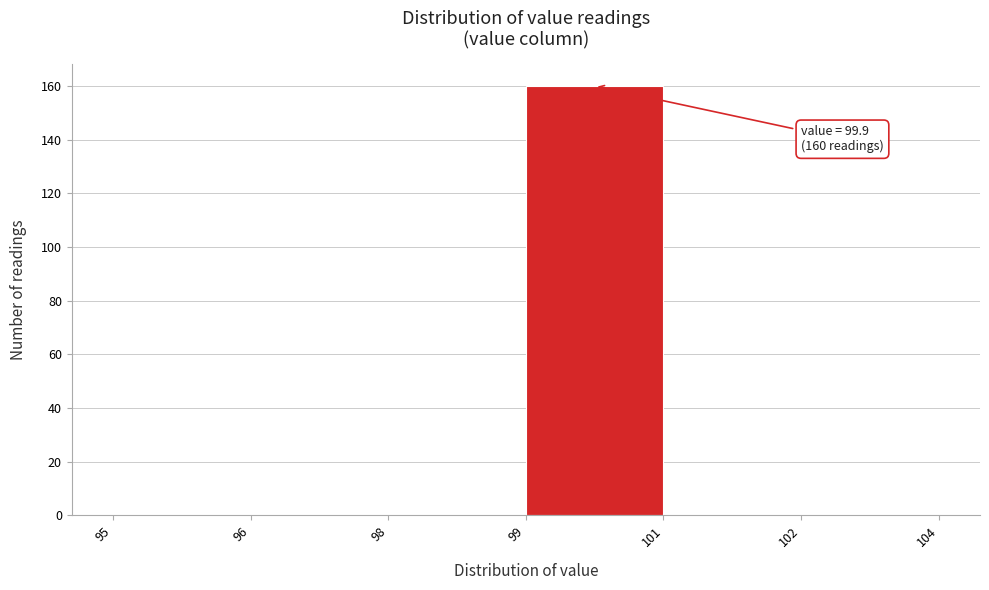

Reading left to right, extract all data points from this chart.

95=0	96=0	98=0	99=160	101=0	102=0